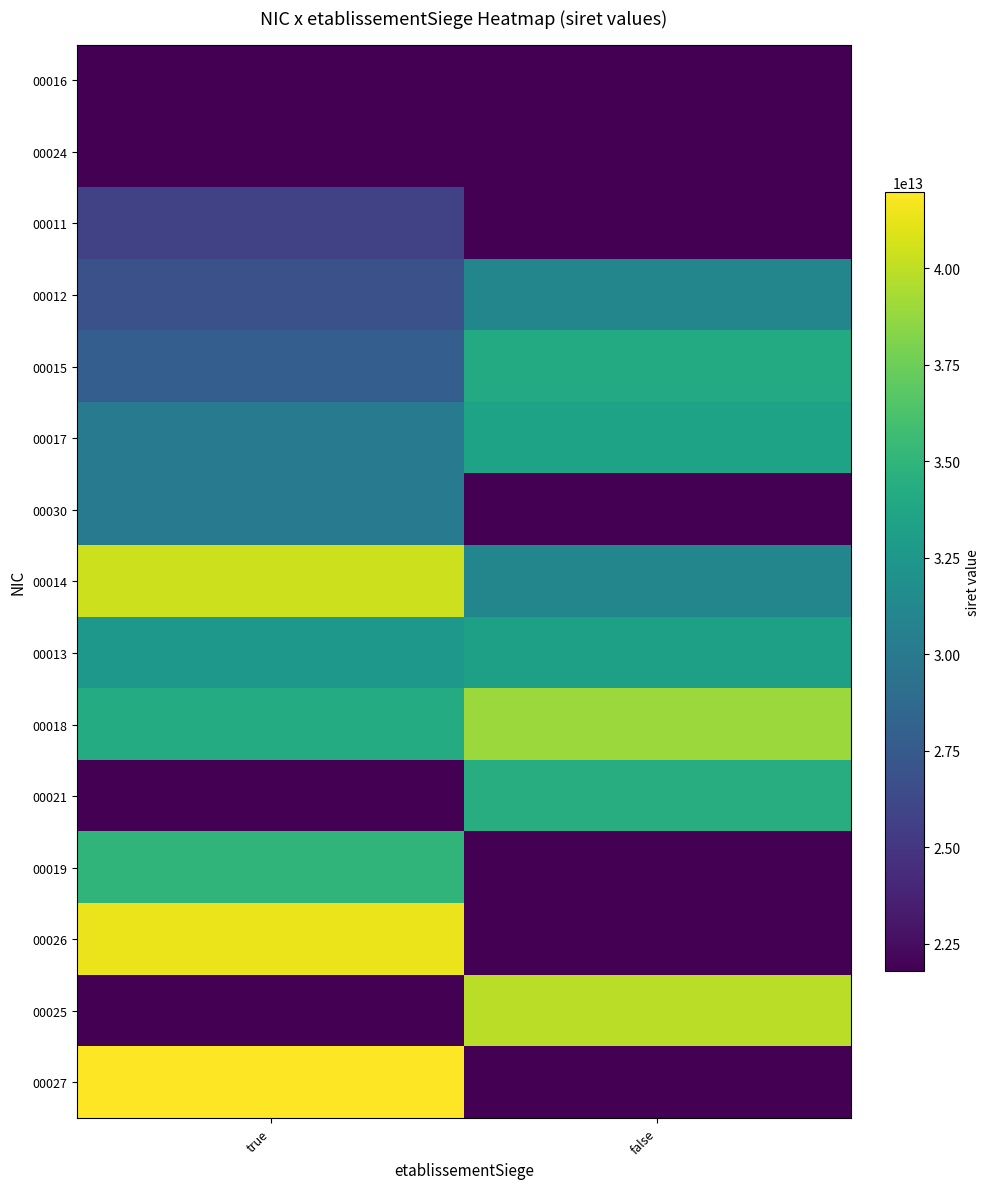

What is the smallest value displayed?

21800393700016